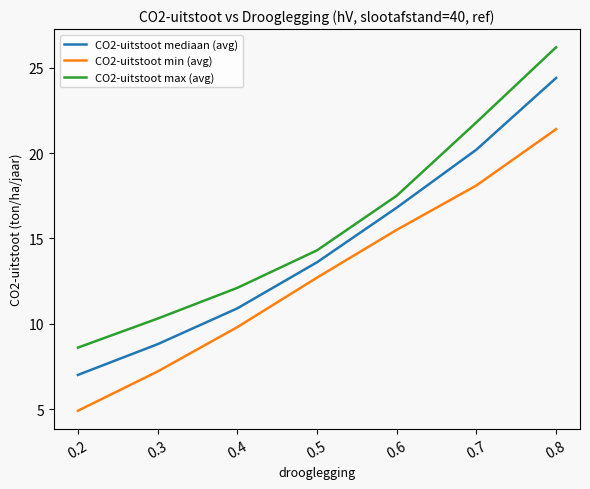

Does the chart have visible grid lines?

No